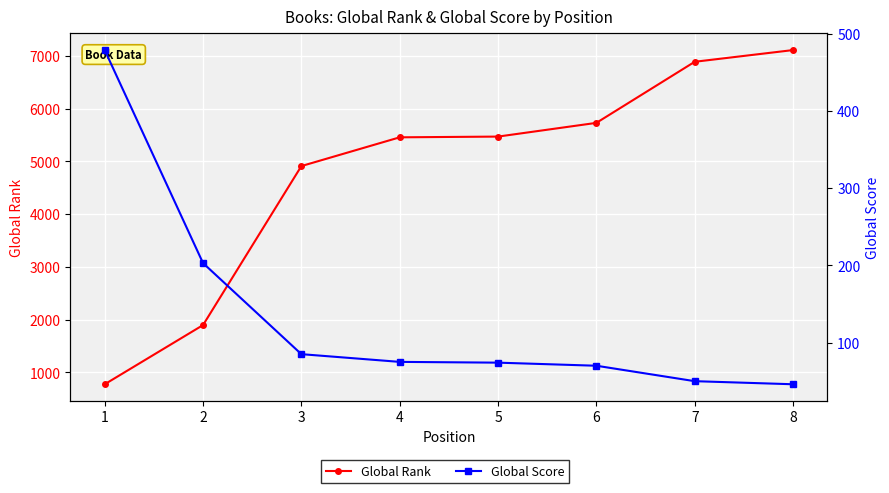

What is the total value across all series at 4?

5531